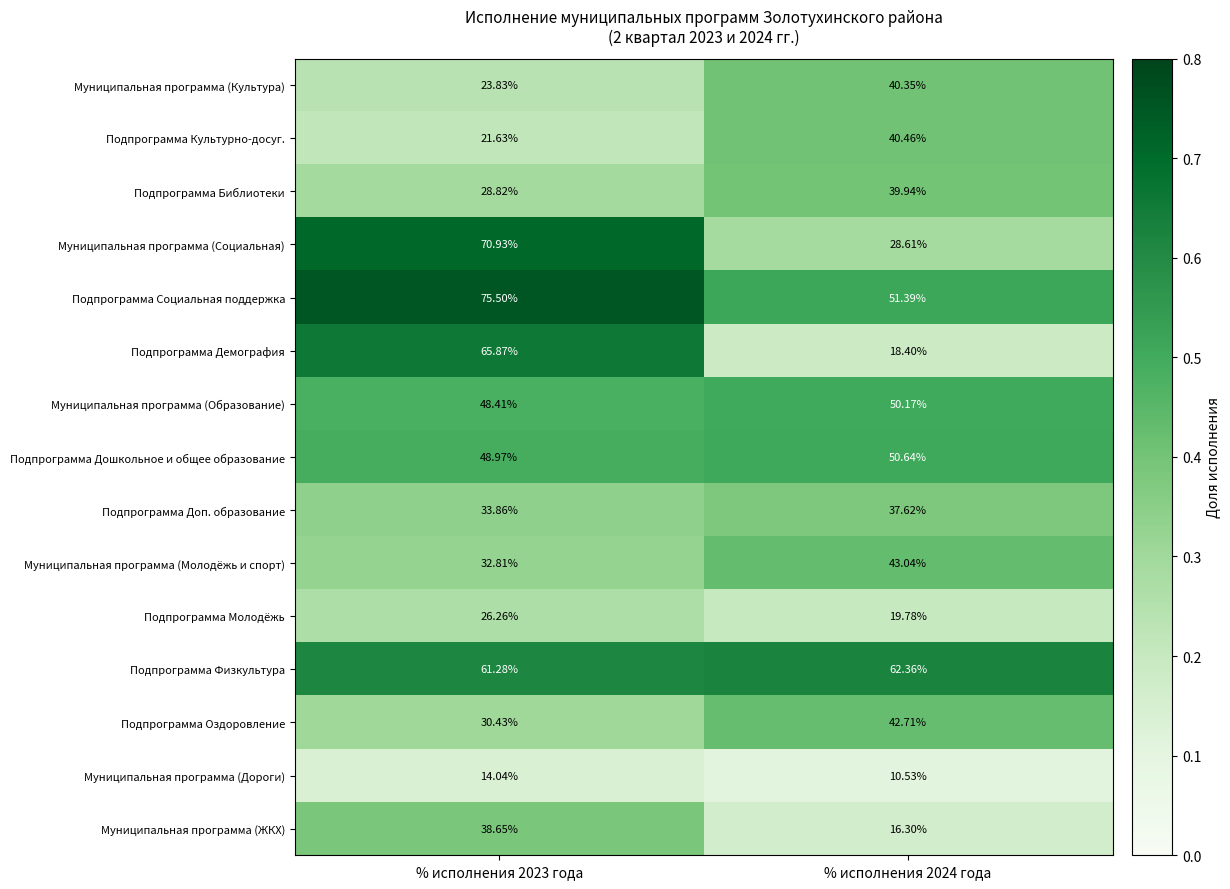

Which series has the largest total across all categories?

Подпрограмма Социальная поддержка